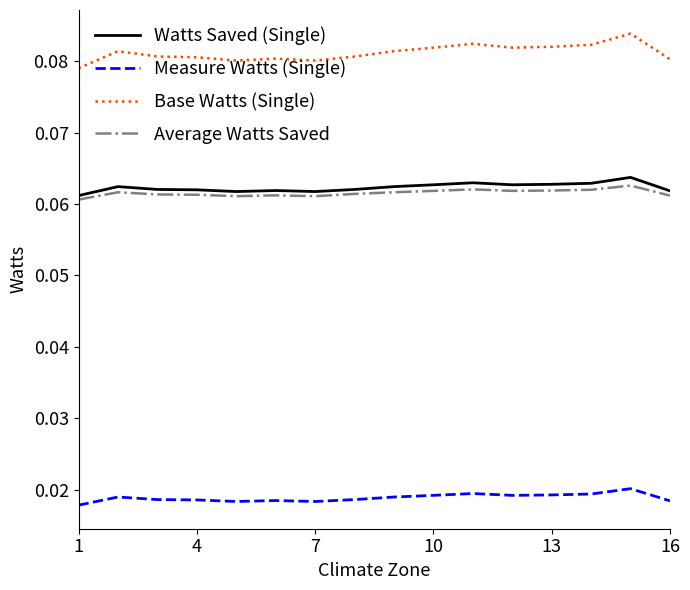

True or false: Base Watts (Single) and Average Watts Saved cross at least once.

False